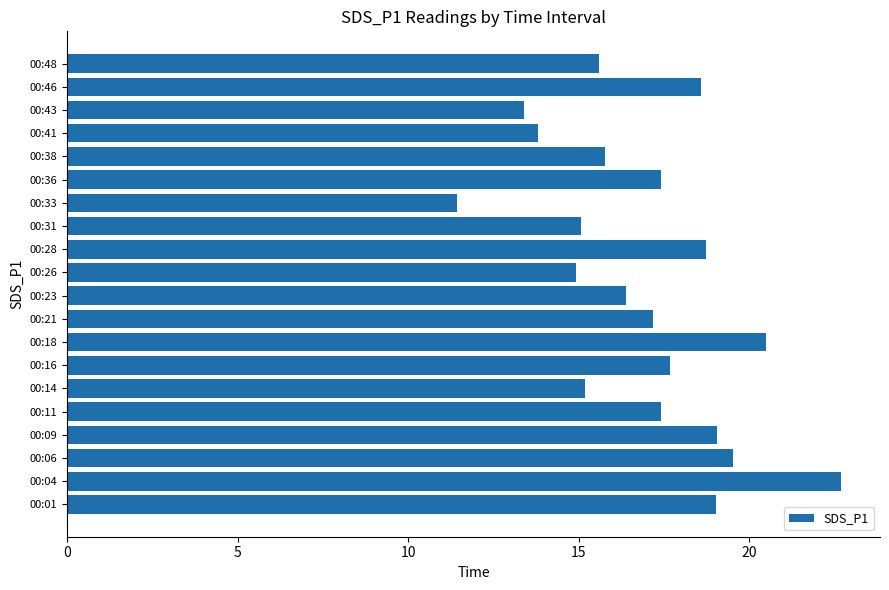

What is the change in value from 00:21 to 00:41?

-3.4